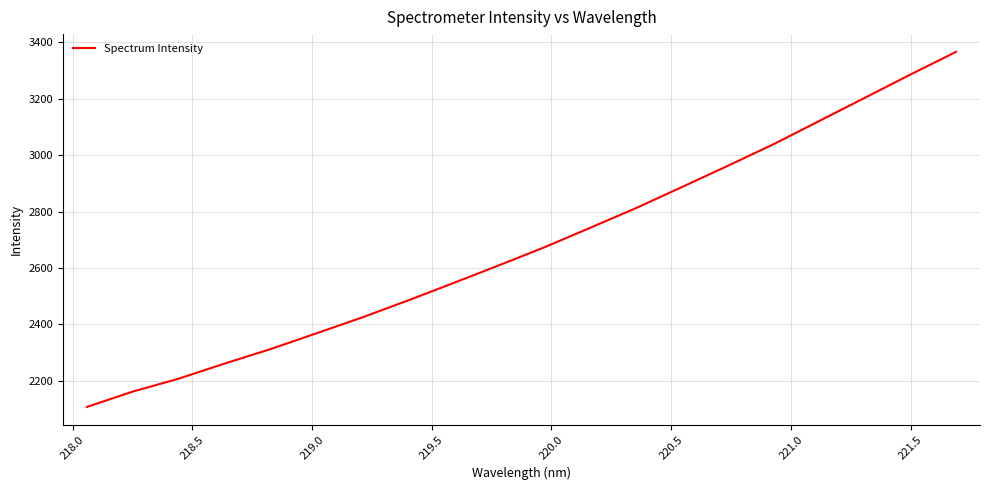

What is the minimum value shown in the chart?

2107.7